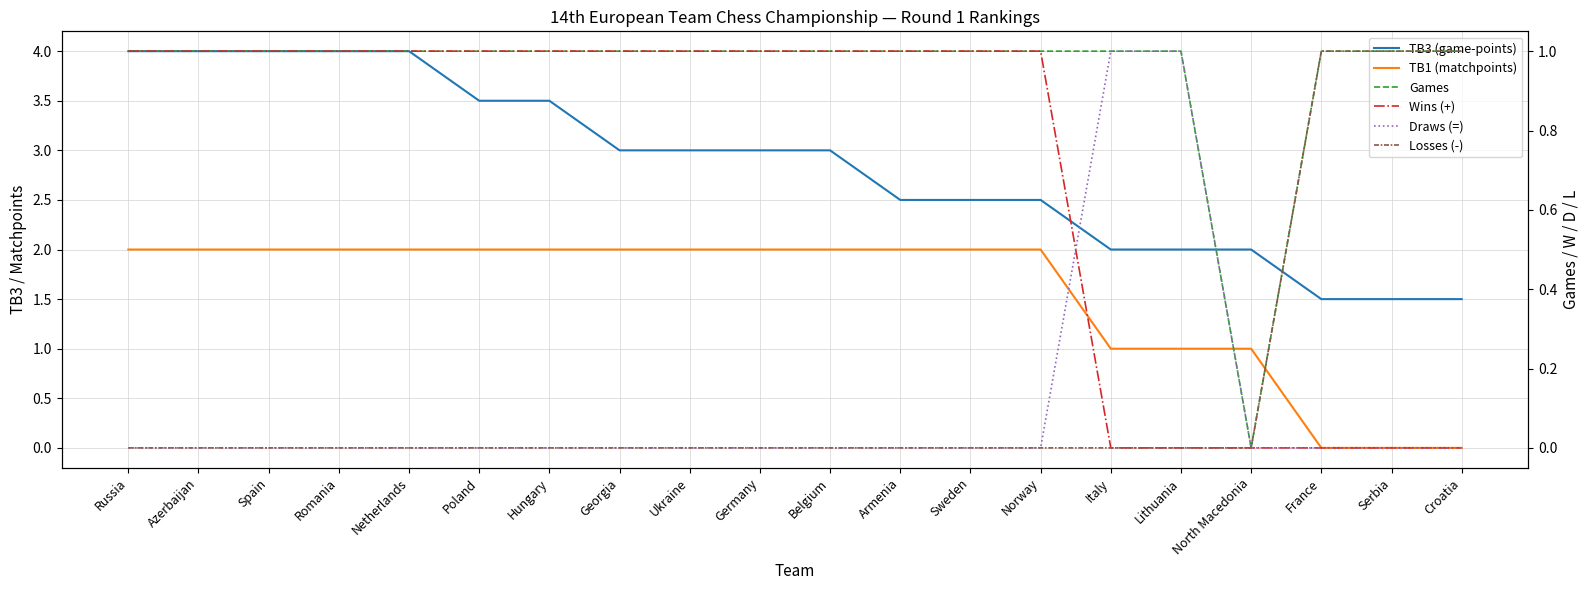

How many values in Wins (+) are above zero?

14